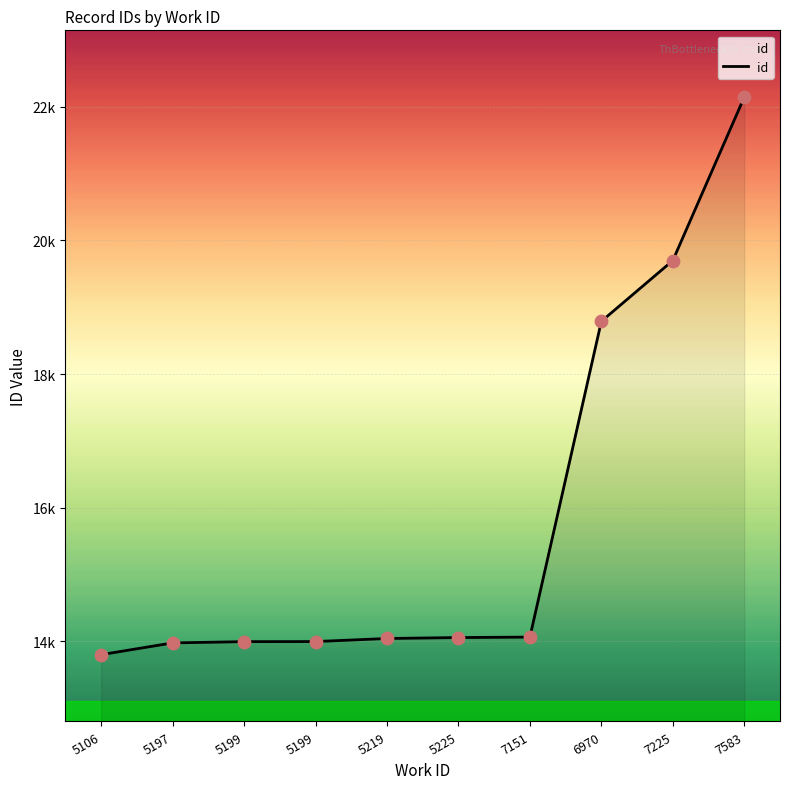

What is the change in value from 5197 to 7583?

+8170